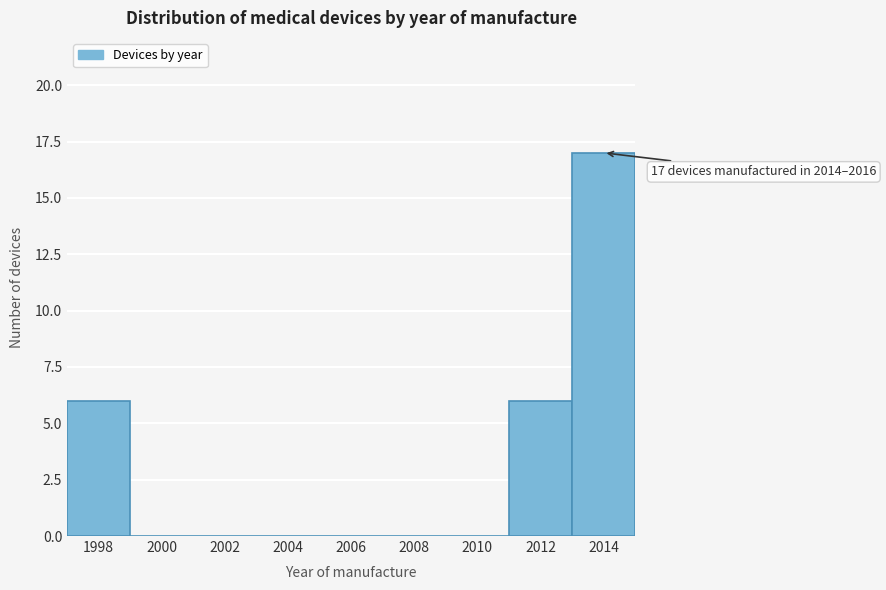

Reading right to left, what are all the values shown in this chart?

2014=17	2012=6	2010=0	2008=0	2006=0	2004=0	2002=0	2000=0	1998=6